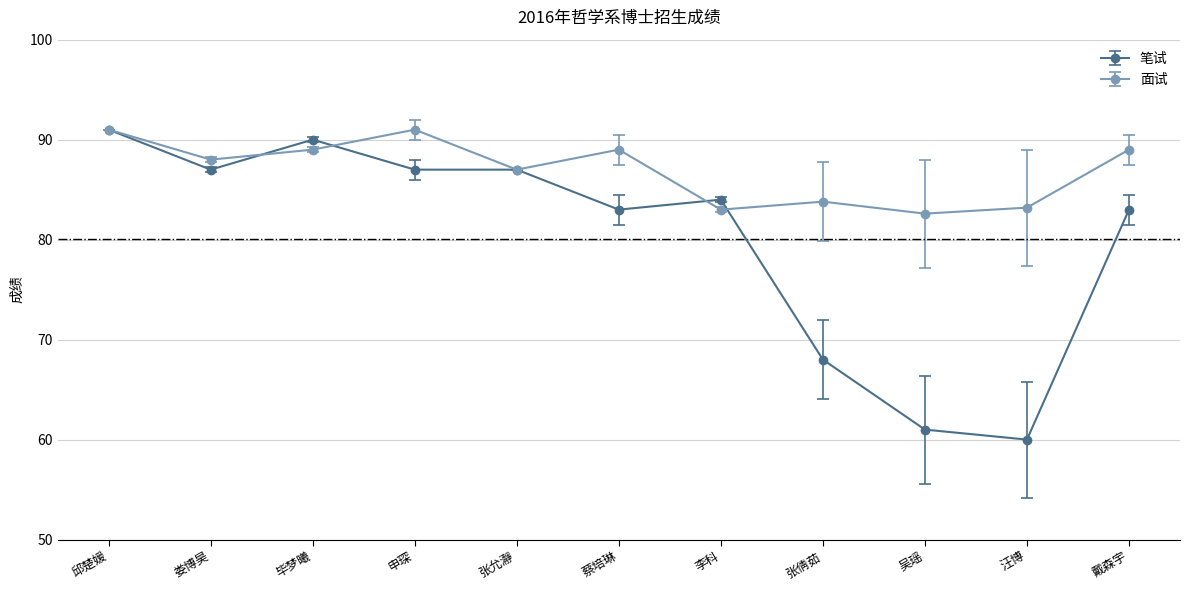

What position from the right is 吴瑶?

3